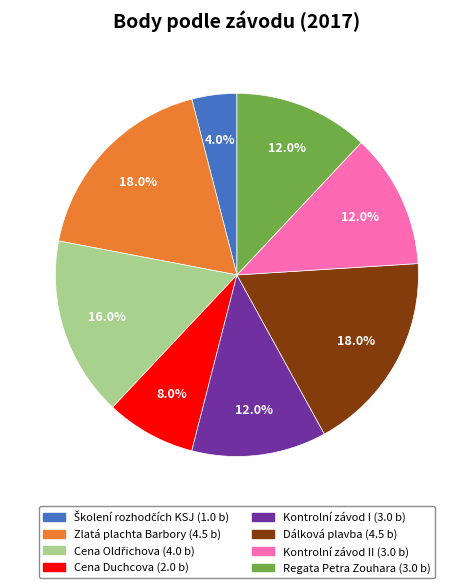

Does any single category account for the majority?

No